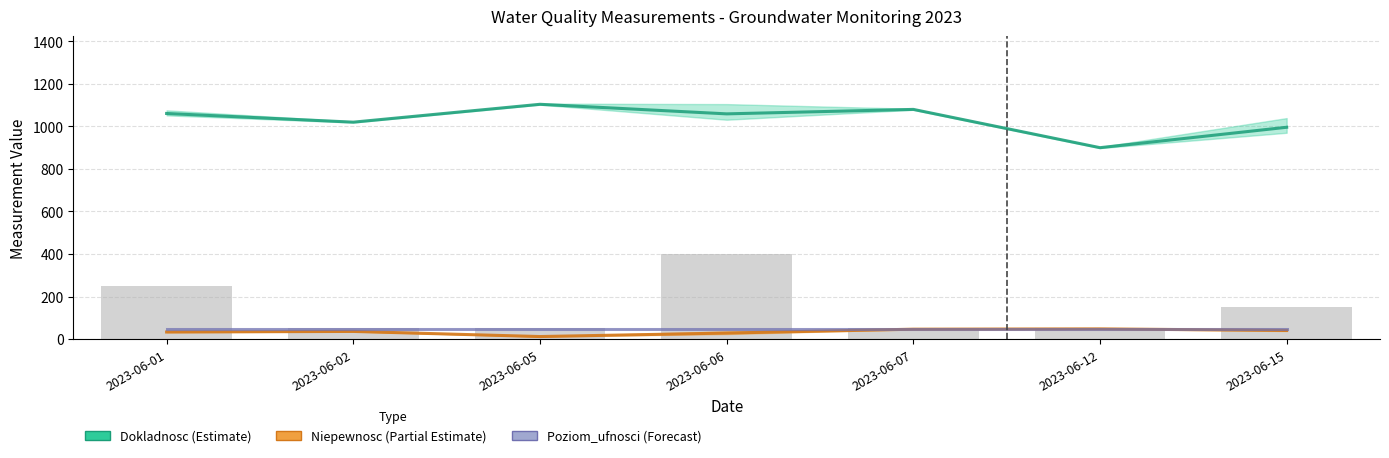

Between 2023-06-07 and 2023-06-15, which series saw the biggest shift?

Dokladnosc